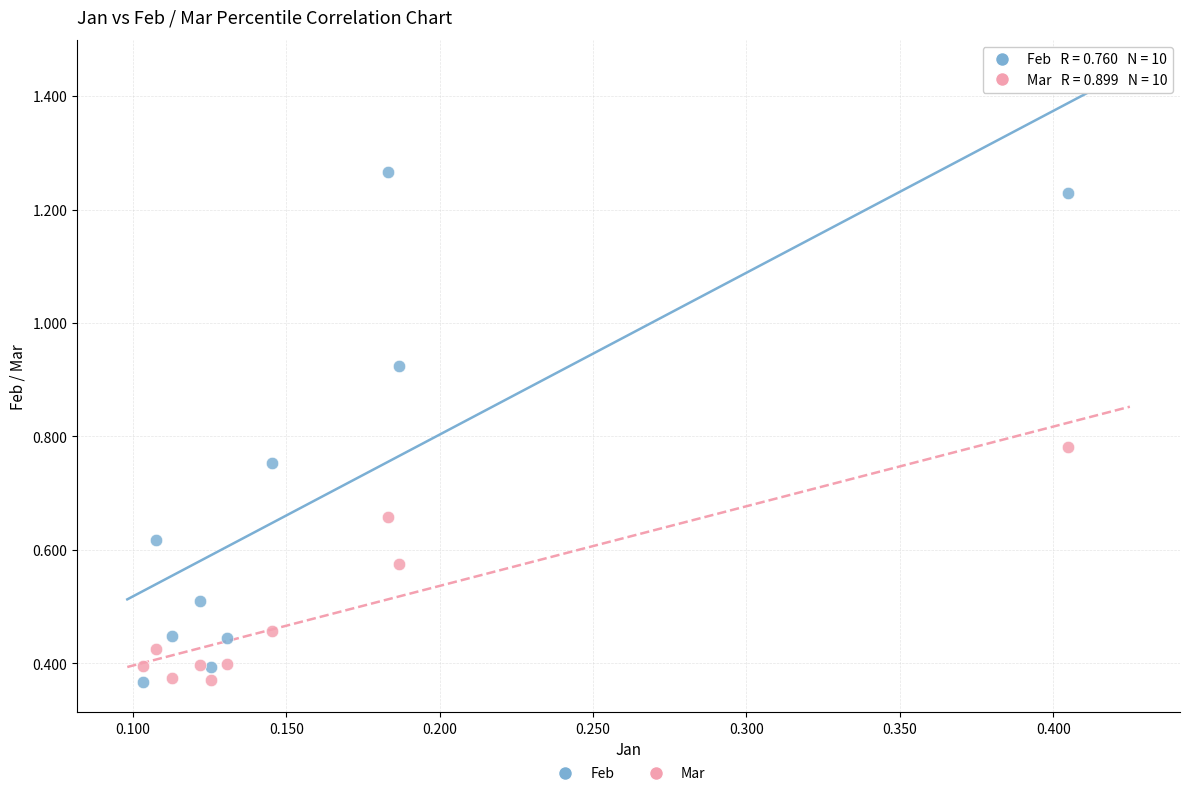

What is the X range (max minus min) for the scatter plot?

0.3